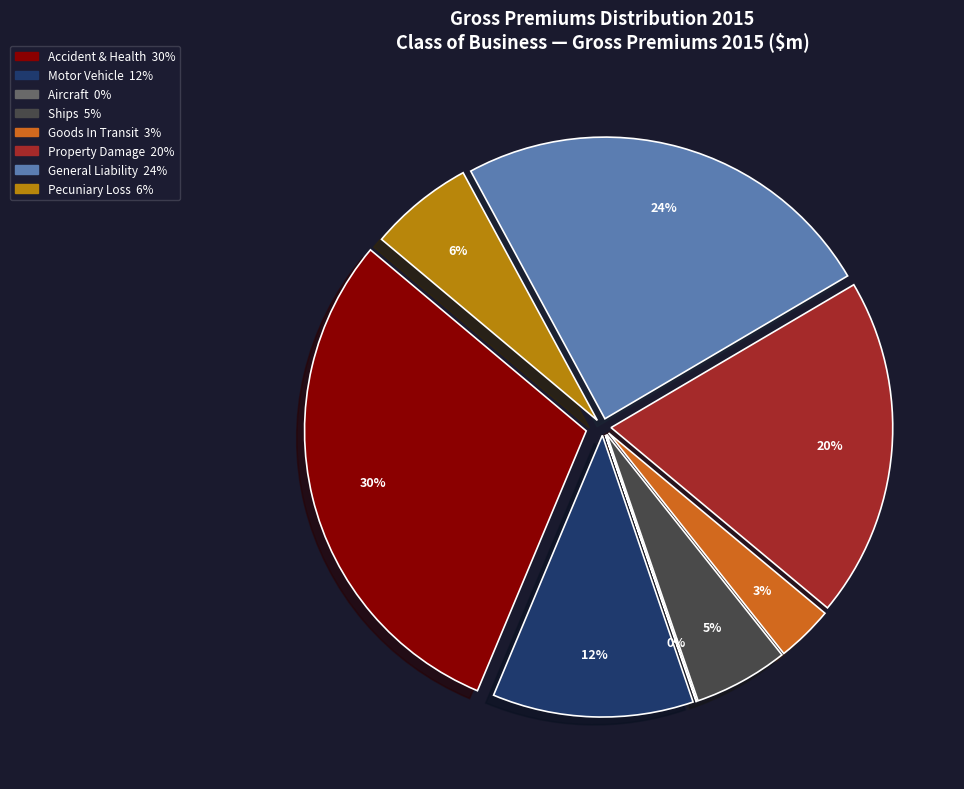

Which slice is the smallest?

Aircraft